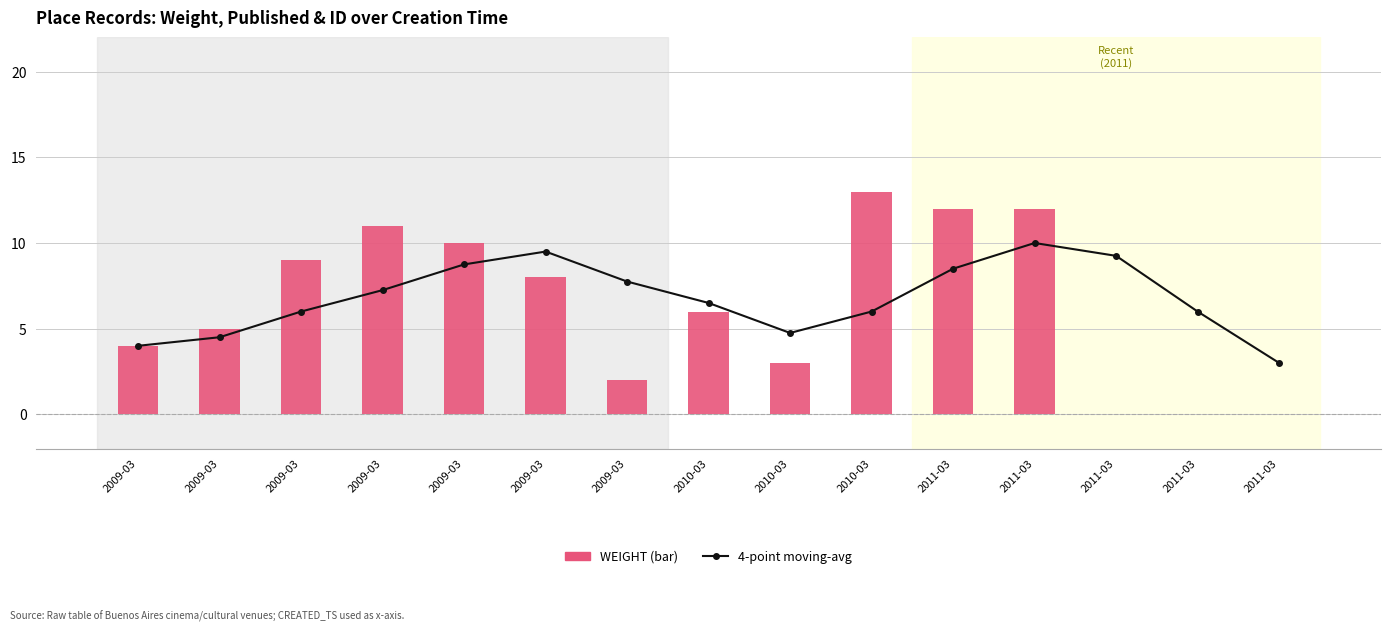

What is the sum of the WEIGHT values at 2009-03 and 2011-03?

9.0